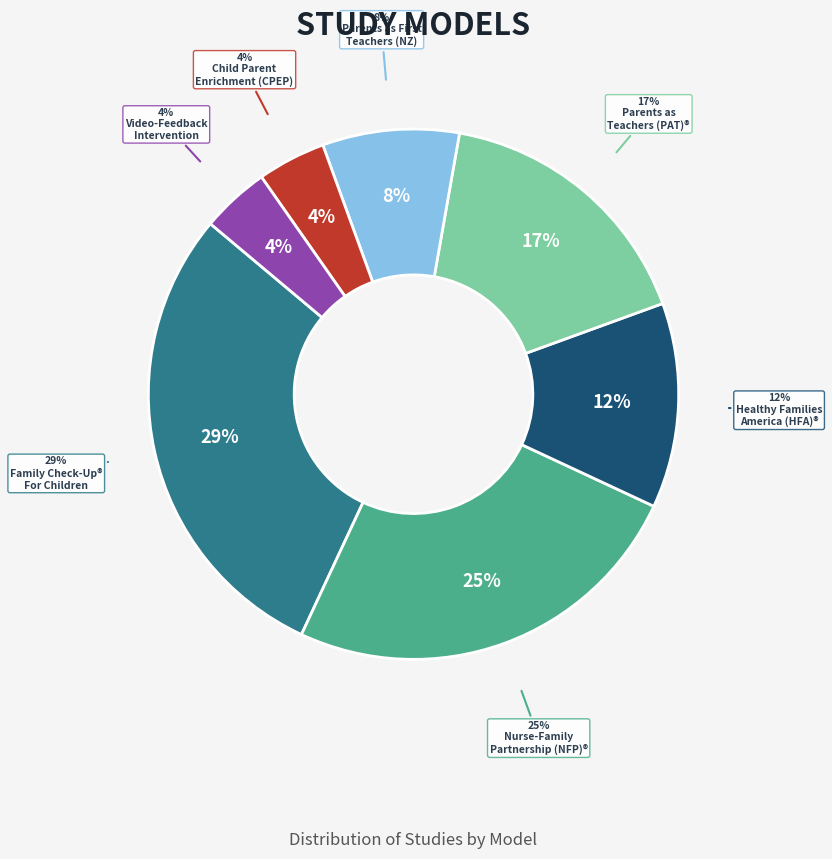

Is there any slice that represents more than half of the pie?

No